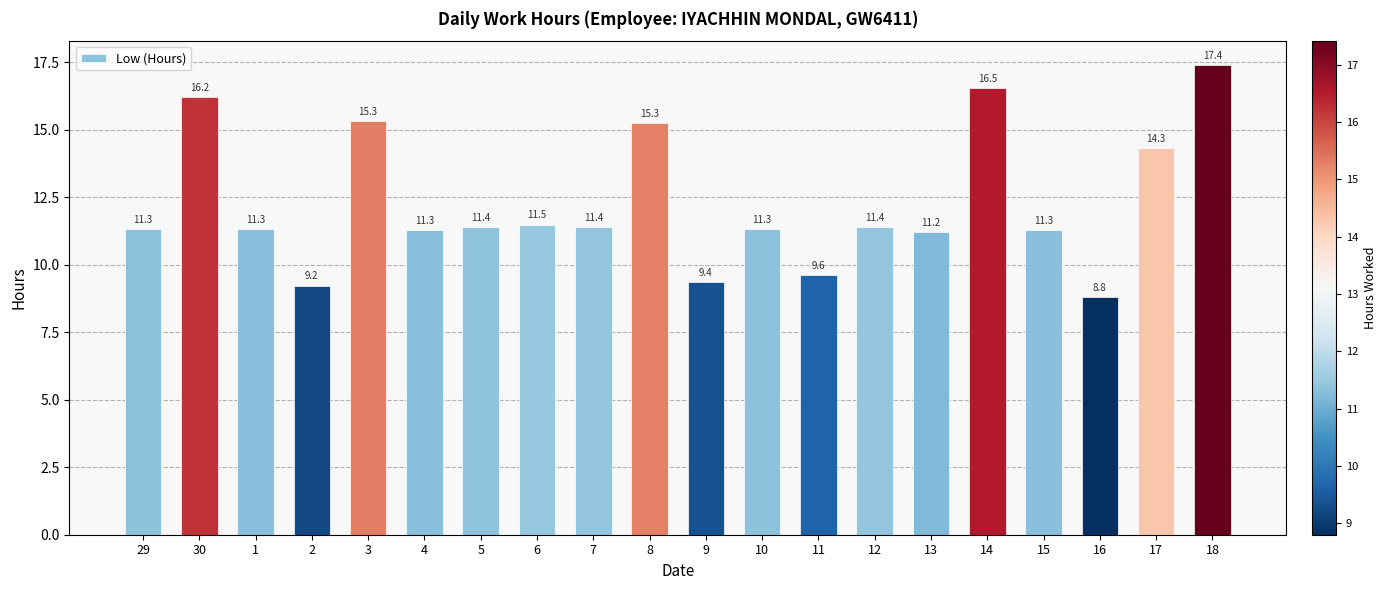

Reading left to right, extract all data points from this chart.

11.3	16.2	11.3	9.2	15.3	11.3	11.4	11.5	11.4	15.3	9.4	11.3	9.6	11.4	11.2	16.5	11.3	8.8	14.3	17.4